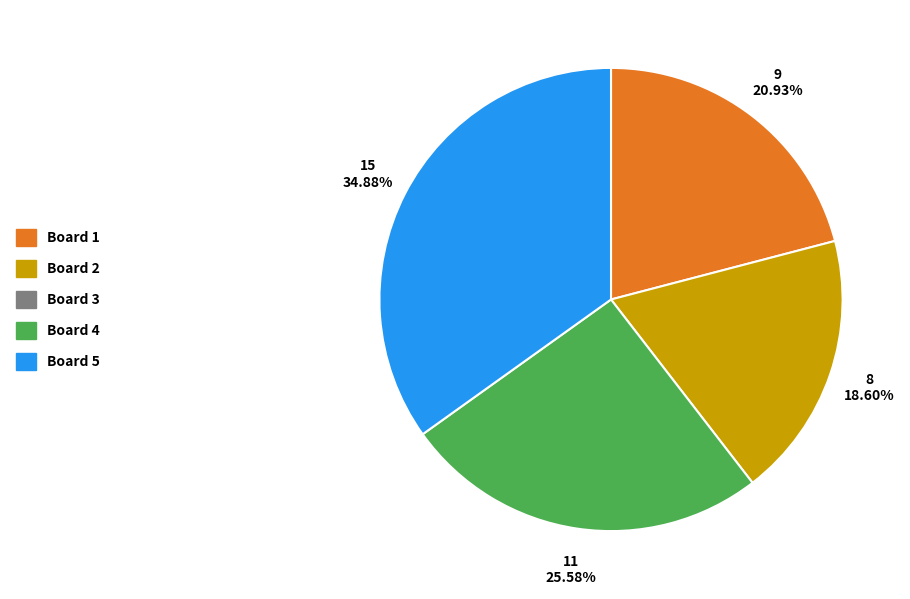

Does any single category account for the majority?

No